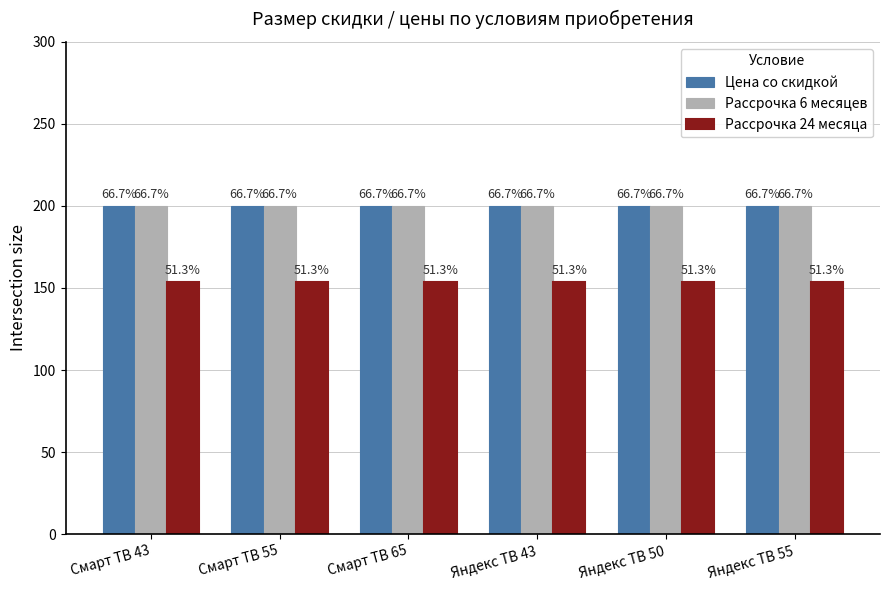

What are all the series names shown in the legend?

Цена со скидкой, Рассрочка 6 месяцев, Рассрочка 24 месяца